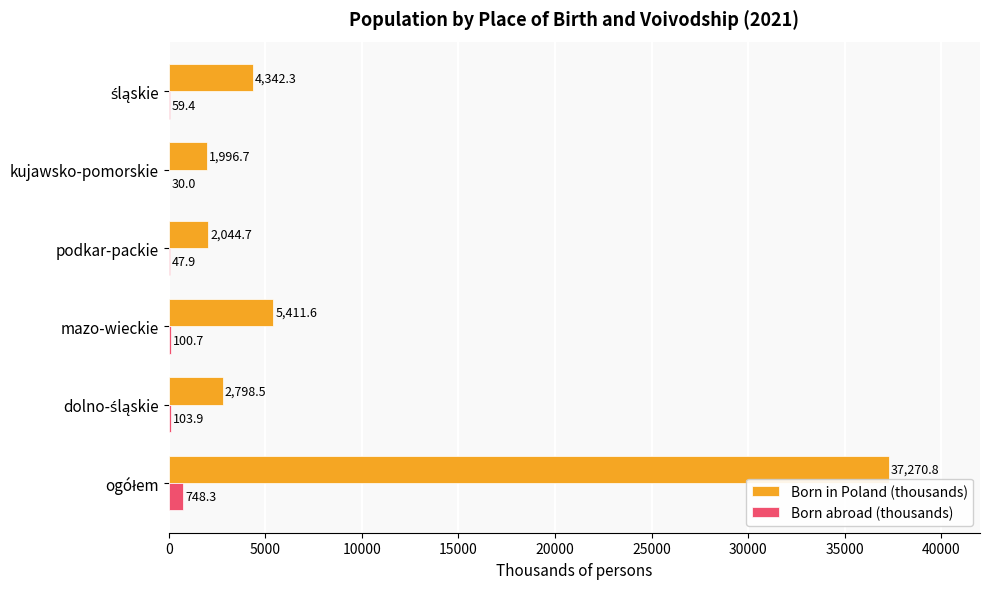

Where is Born in Poland (thousands) nearest to the value 19633?

mazo-wieckie